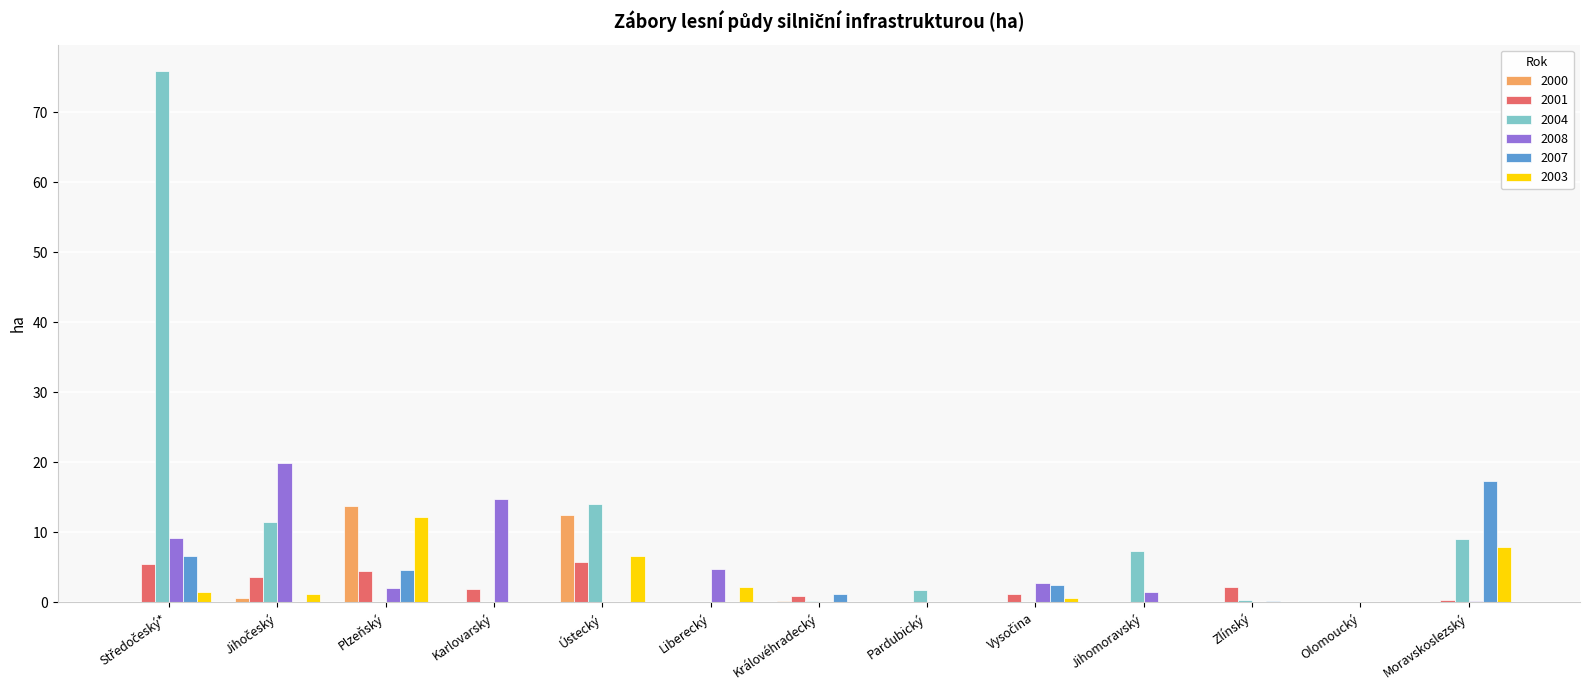

True or false: 2008 has a value of 1.4 at Jihomoravský.

True